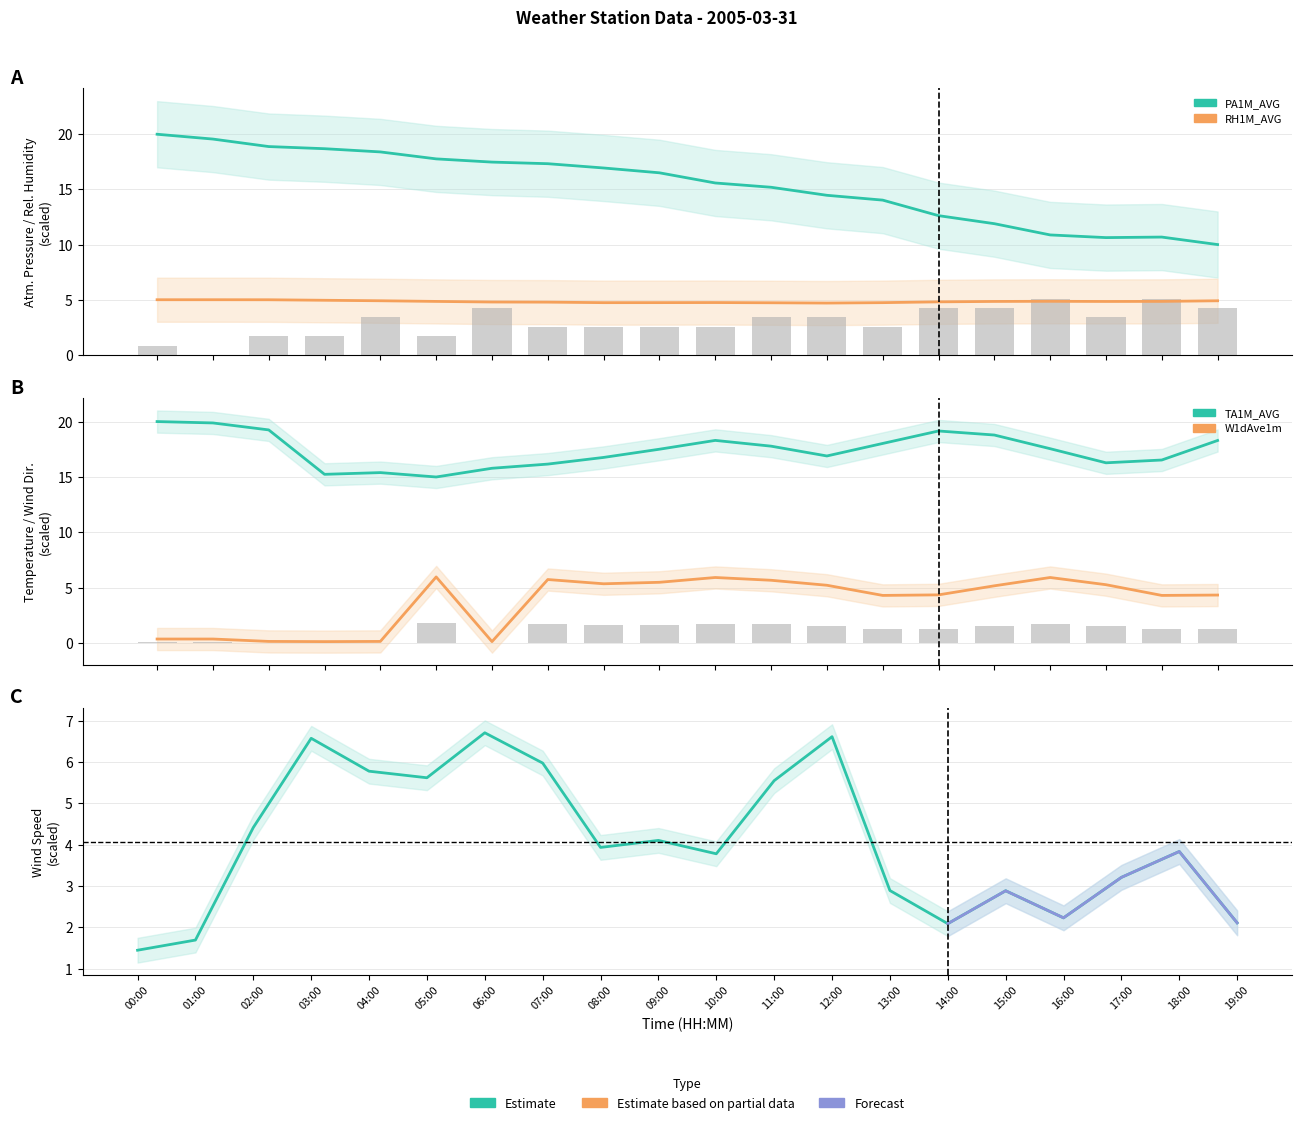

Which series changed the most between 01:00 and 14:00?

PA1M_AVG